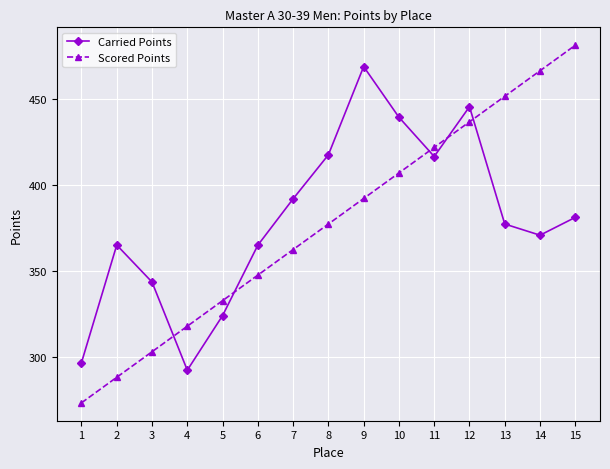

What is the value of the Carried Points point at the 4th from the left?

292.1